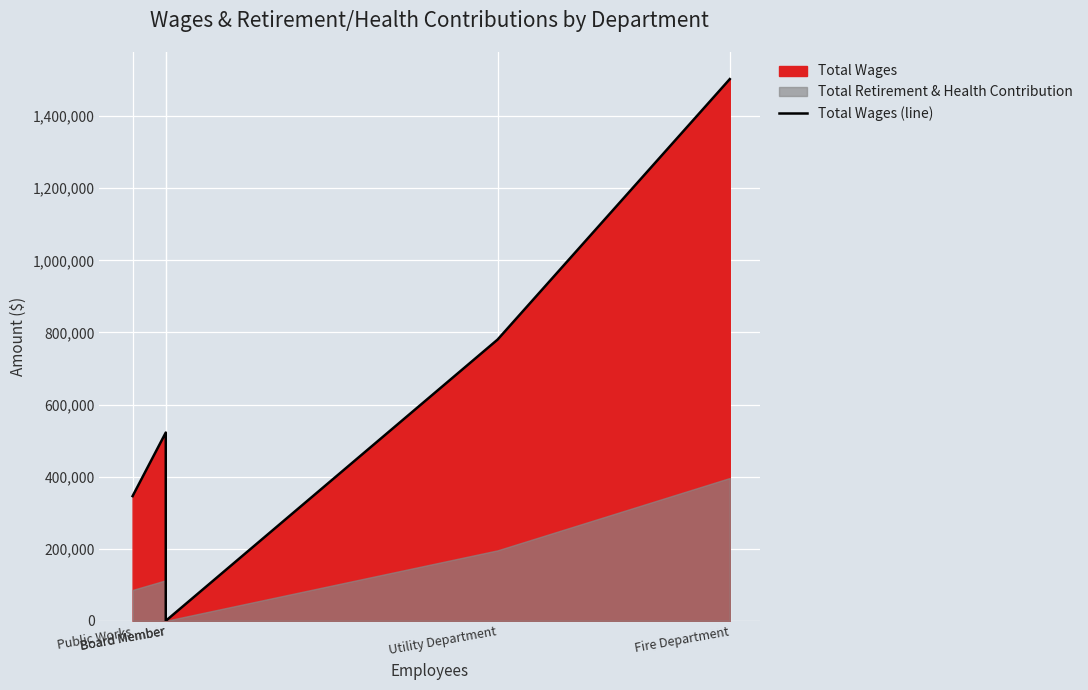

Rank the categories by value from highest to lowest.

Fire Department, Utility Department, Board Member, Public Works, Board Member